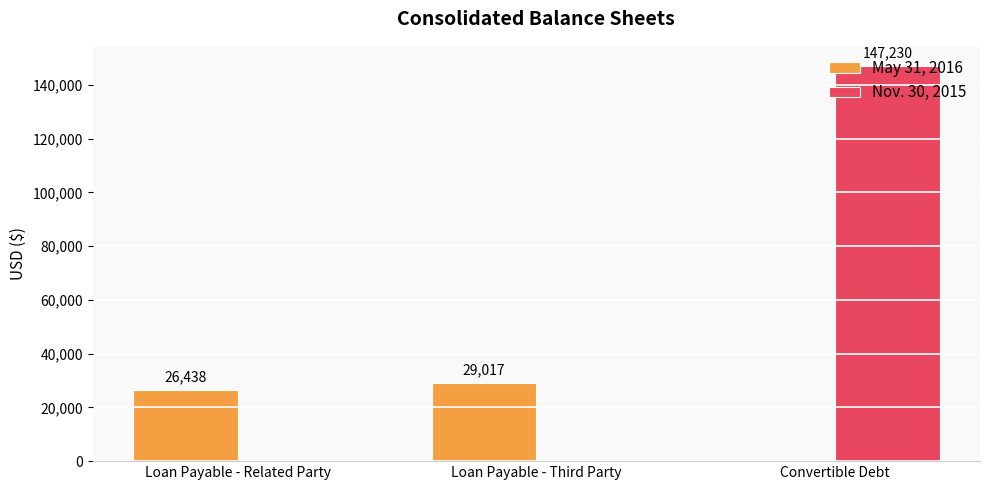

Are the bars horizontal?

No